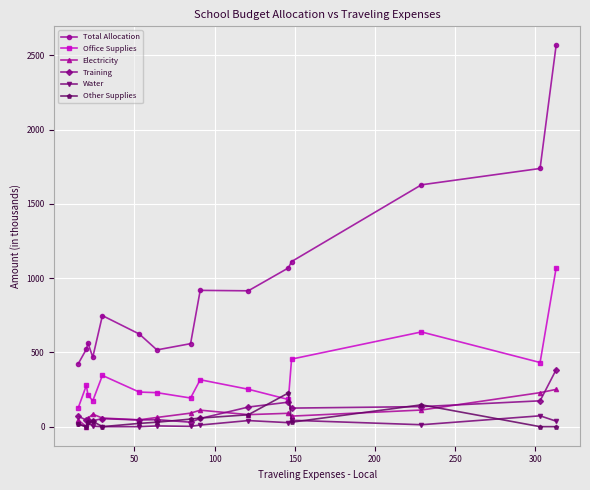

What is the maximum value for Electricity?

251